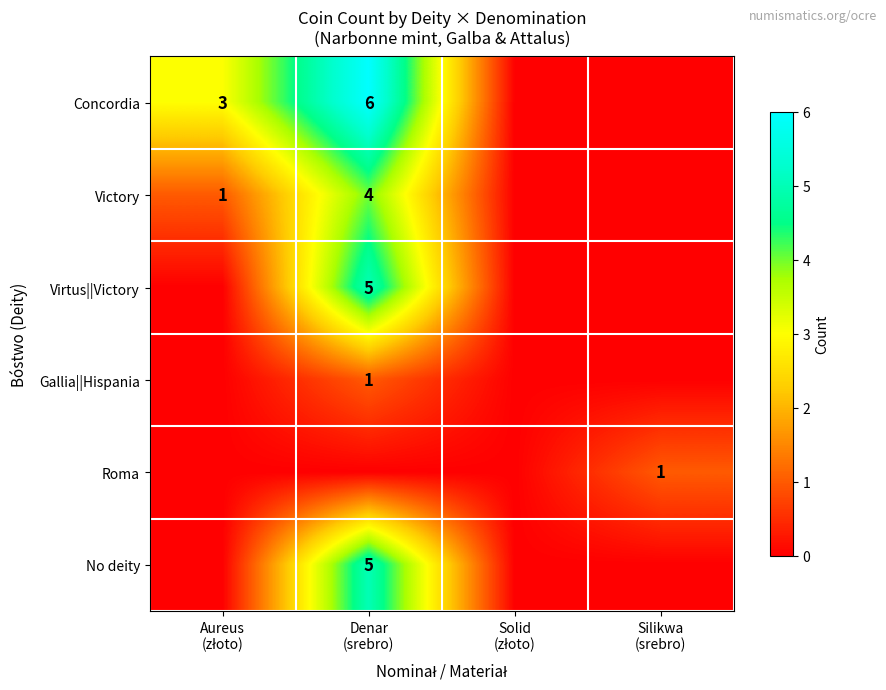

Which label corresponds to the largest value in the chart?

Denar
(srebro)